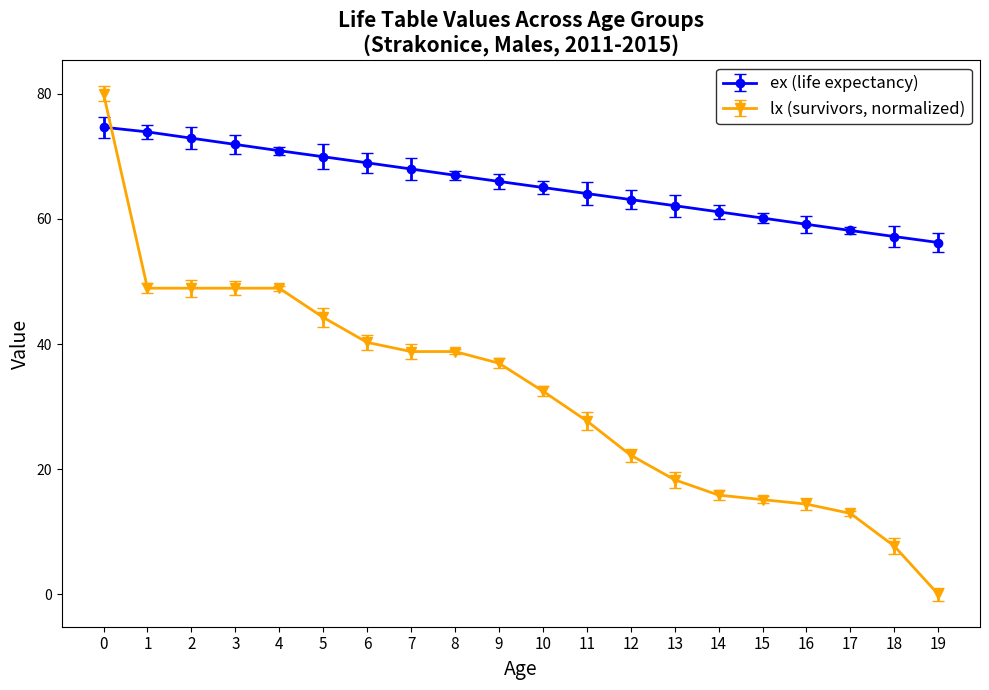

True or false: lx (survivors, normalized) and ex (life expectancy) cross at least once.

True